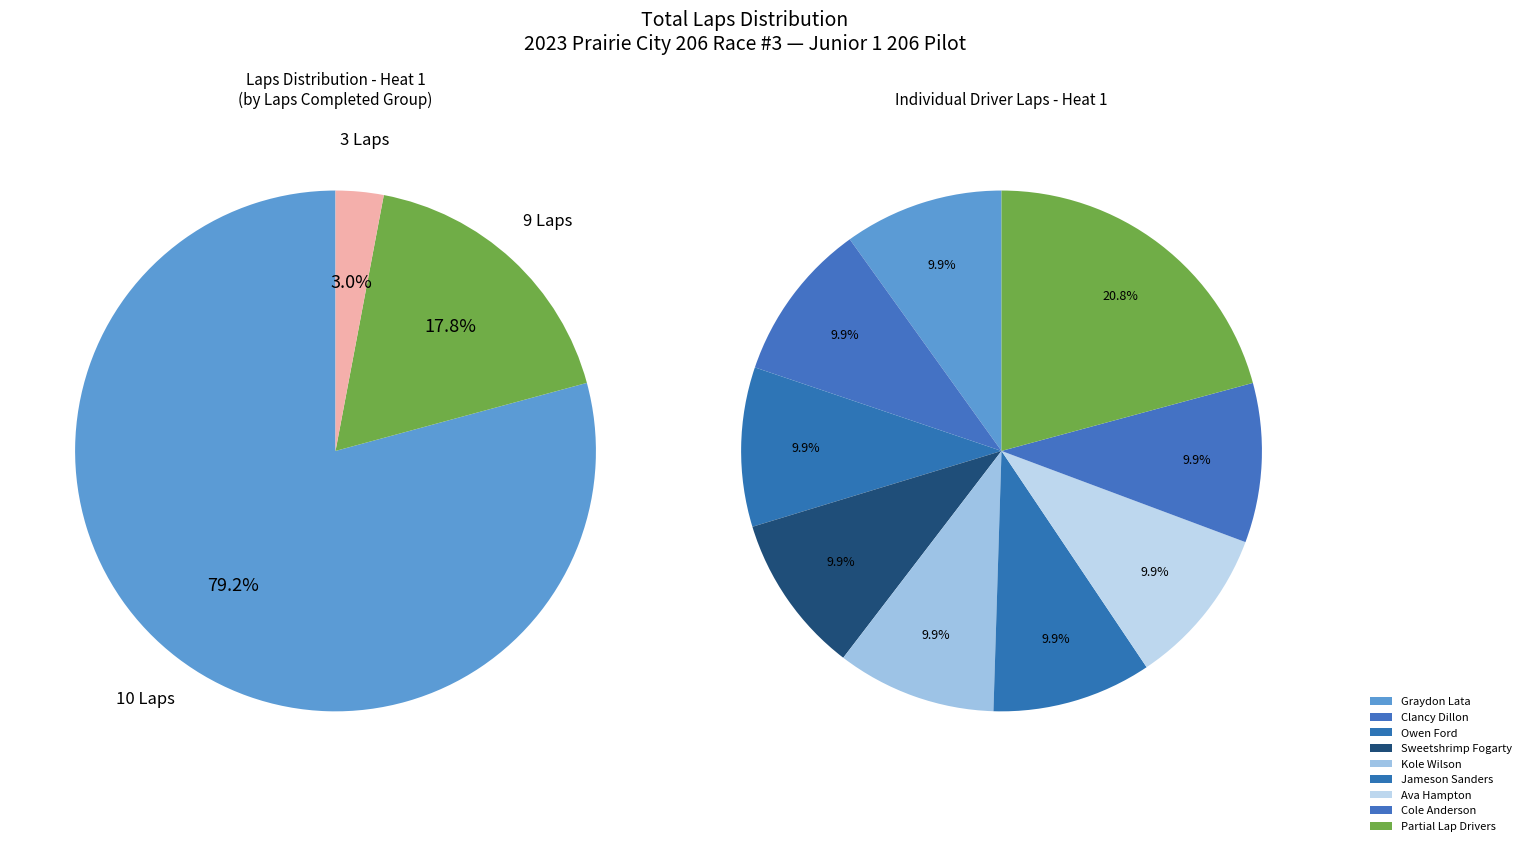

How much of the chart is everything except Ava Hampton?

90.1%